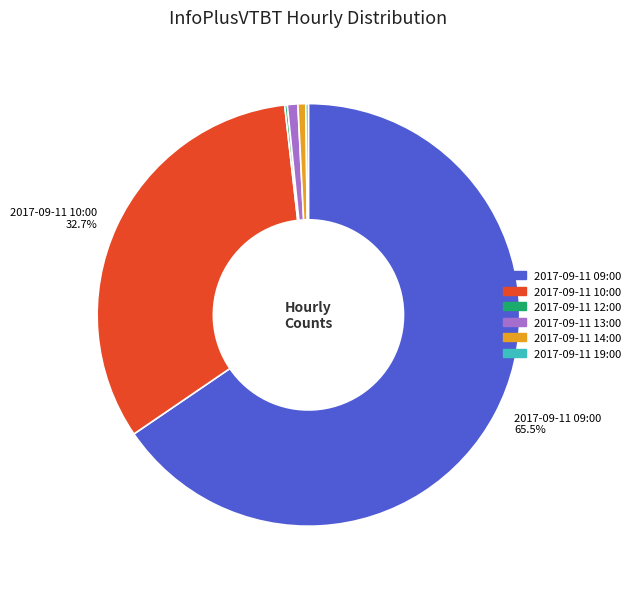

Which category has the biggest portion of the pie?

2017-09-11 09:00